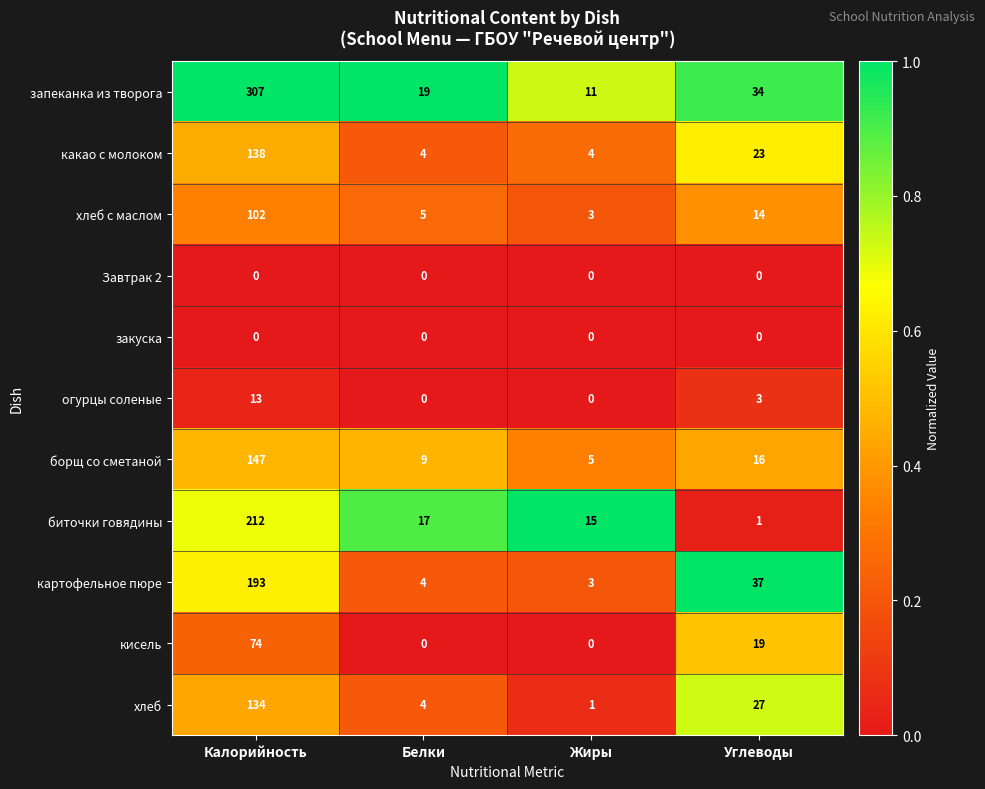

Is the value of кисель at Калорийность greater than the value of какао с молоком at Жиры?

Yes